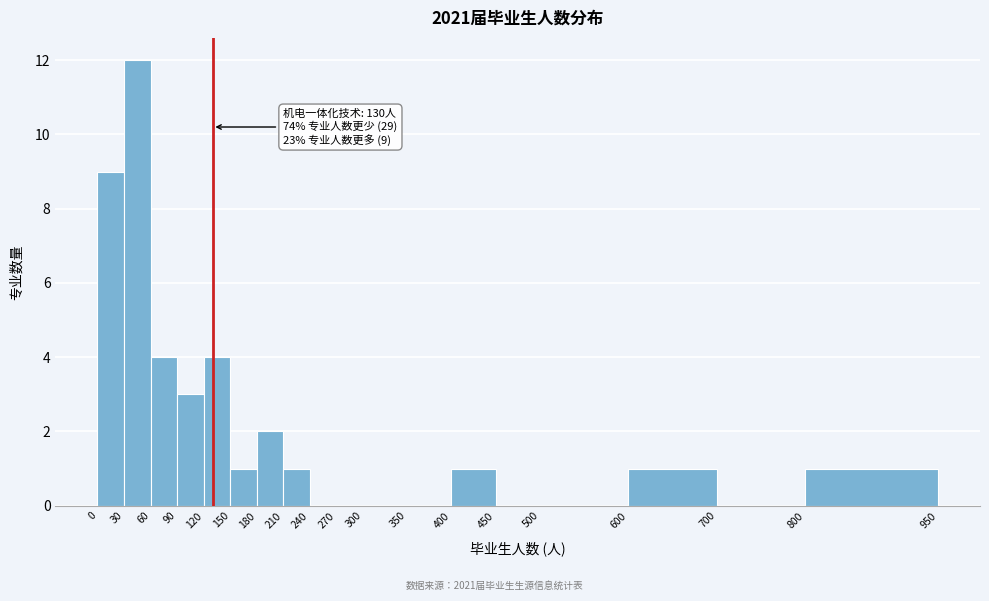

Over which range of the x-axis is the bar tallest?

30 to 60